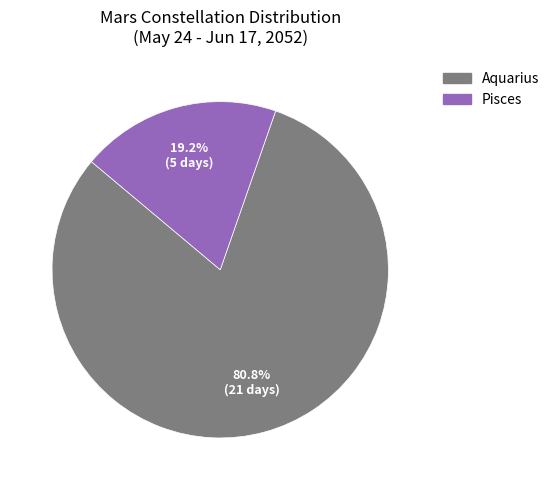

Which slice is the smallest?

Pisces